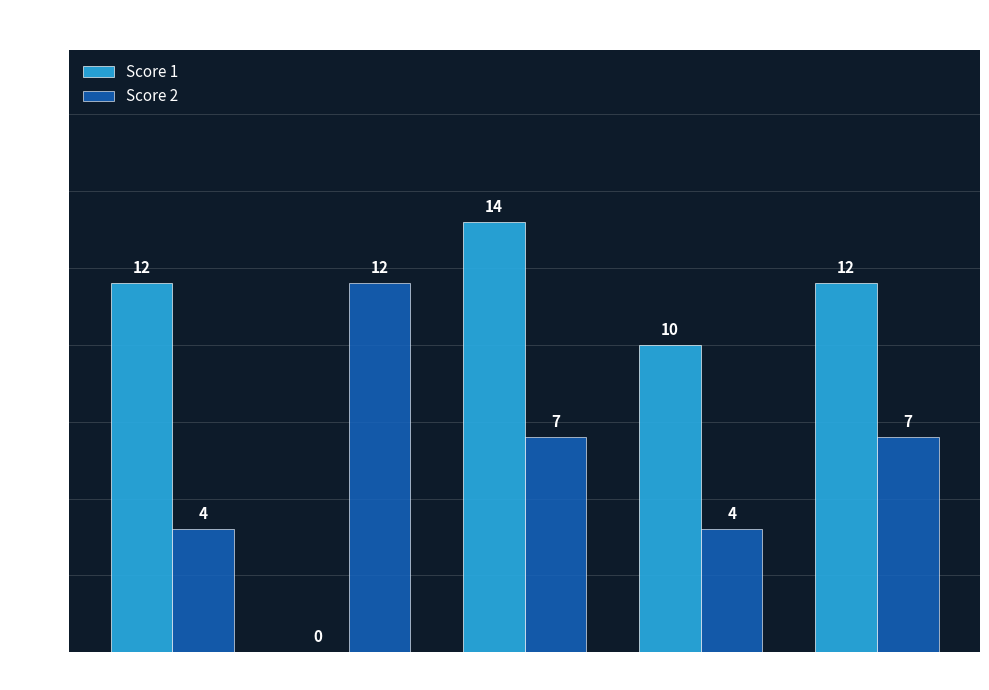

At which category is the sum across all series the highest?

Board 3